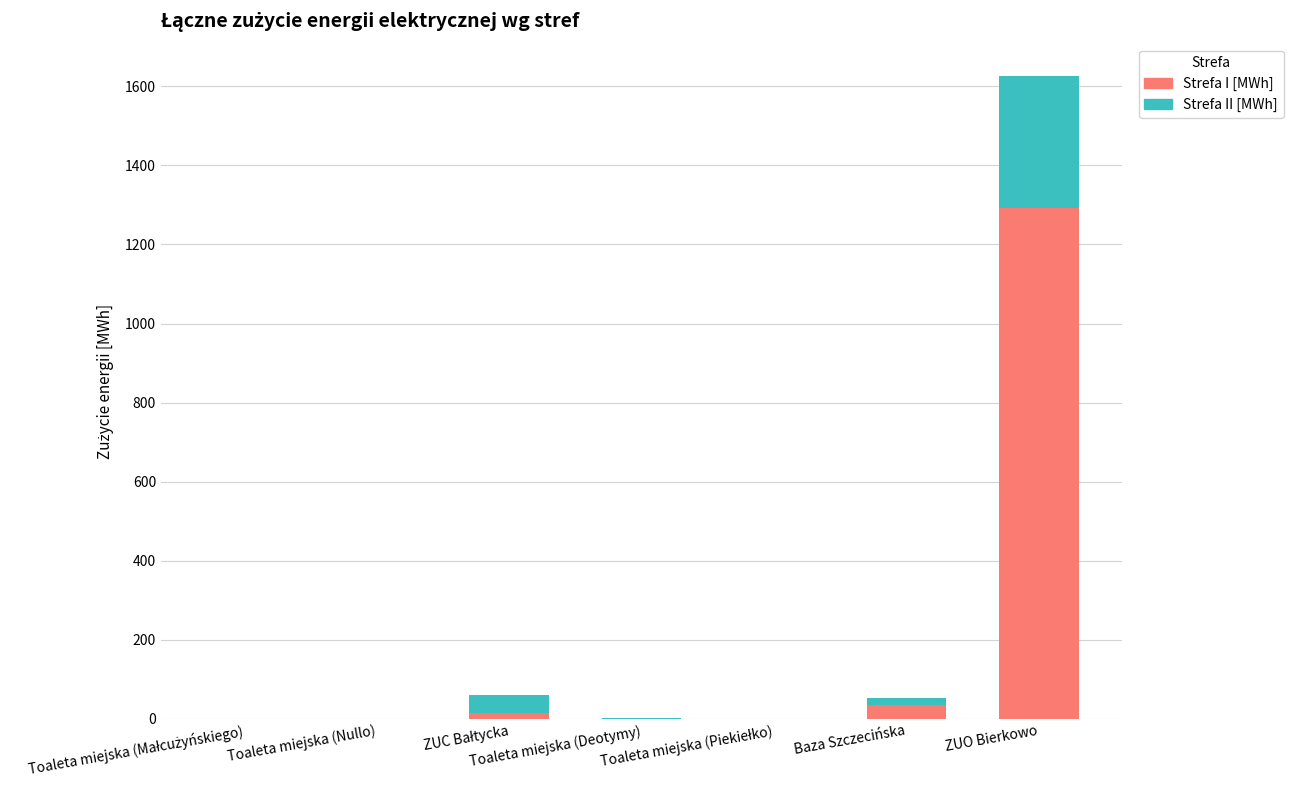

At which category is the sum across all series the highest?

ZUO Bierkowo